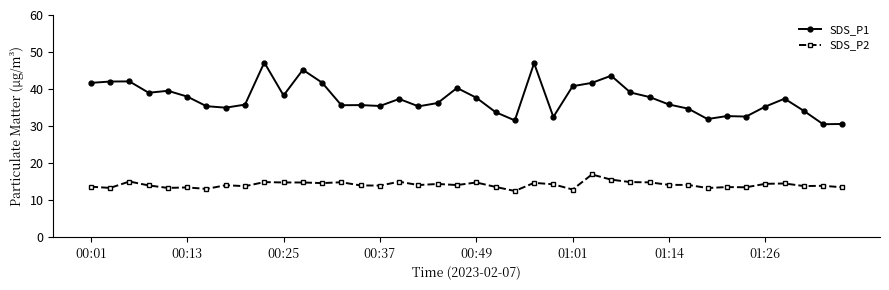

Which series has the largest range (max minus min)?

SDS_P1